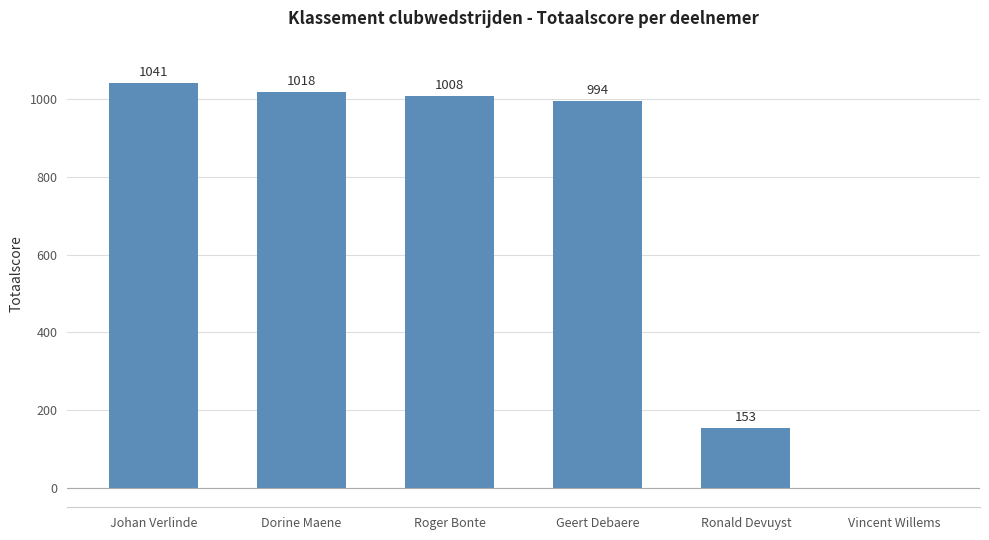

What is the average value?

702